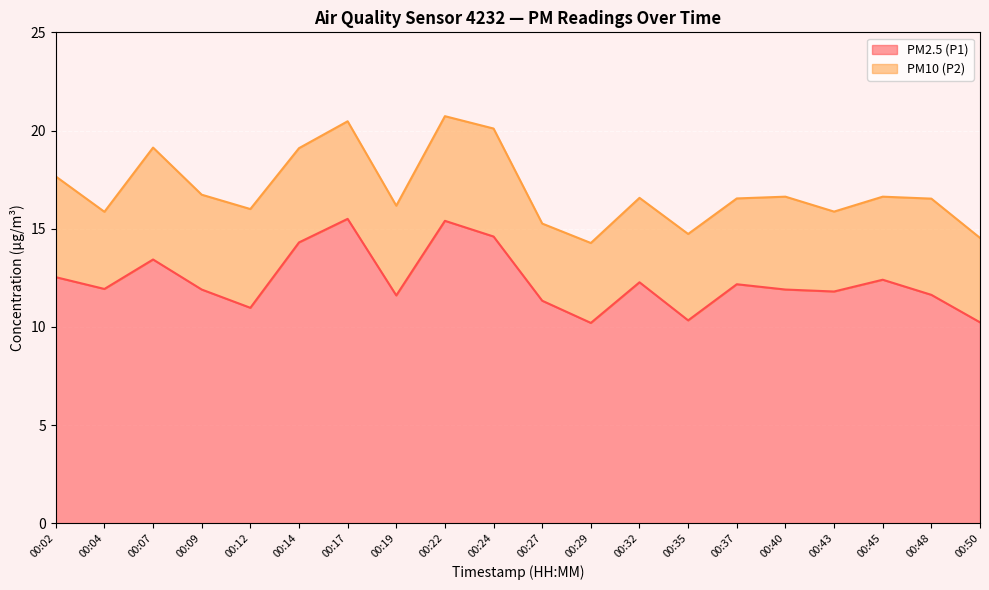

True or false: PM2.5 (P1) has a value of 3.0 at 00:19.

False